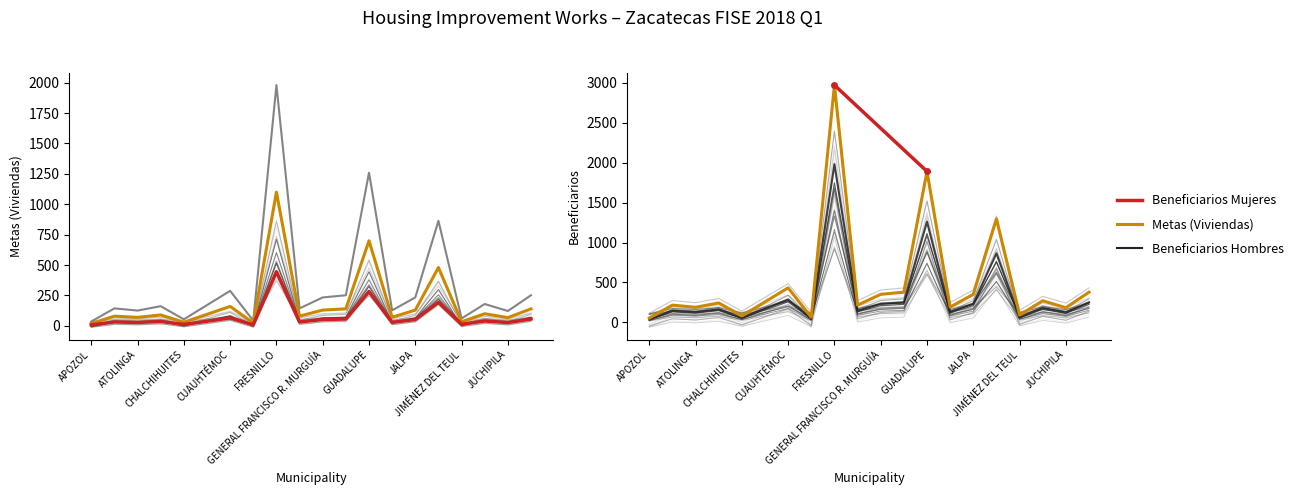

The Beneficiarios Mujeres series shows 79.5 at JUAN ALDAMA. True or false?

True